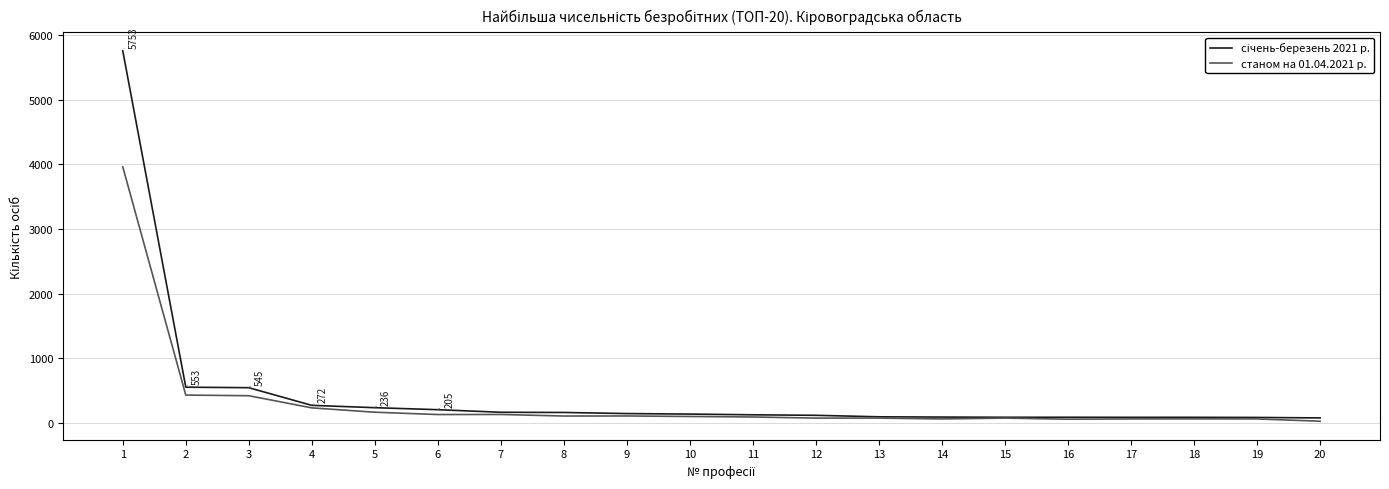

How many lines are shown in the chart?

2